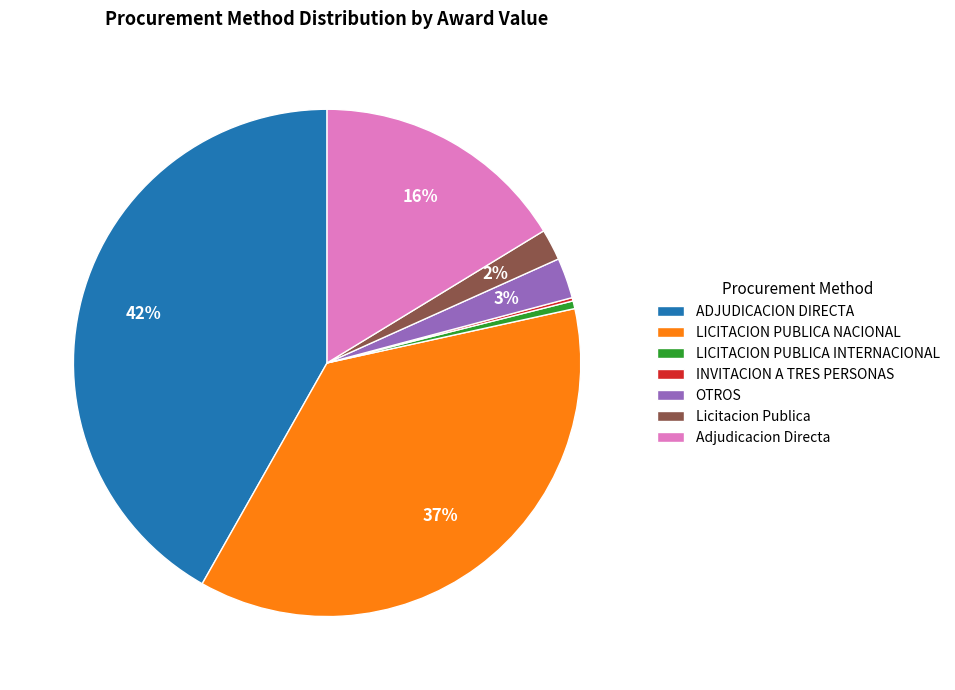

To the nearest percent, what is the average slice percentage?

14%